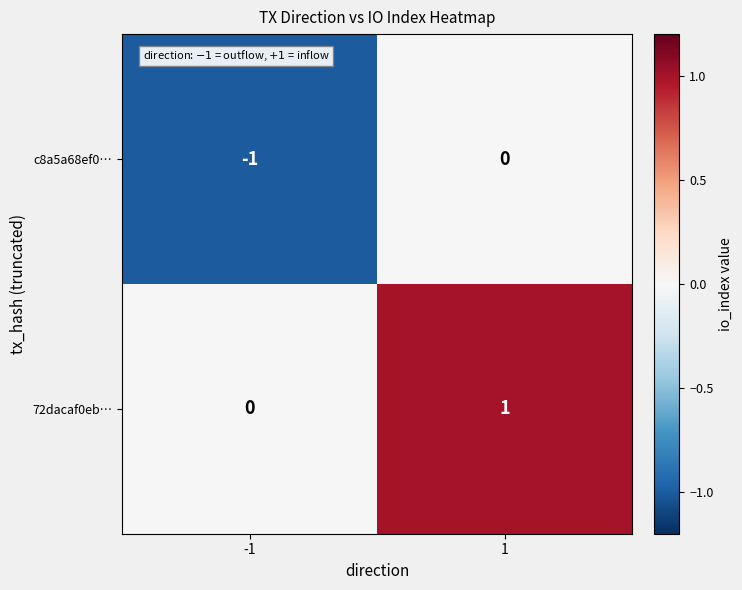

List the labels in order of c8a5a68ef0… value, smallest first.

-1, 1